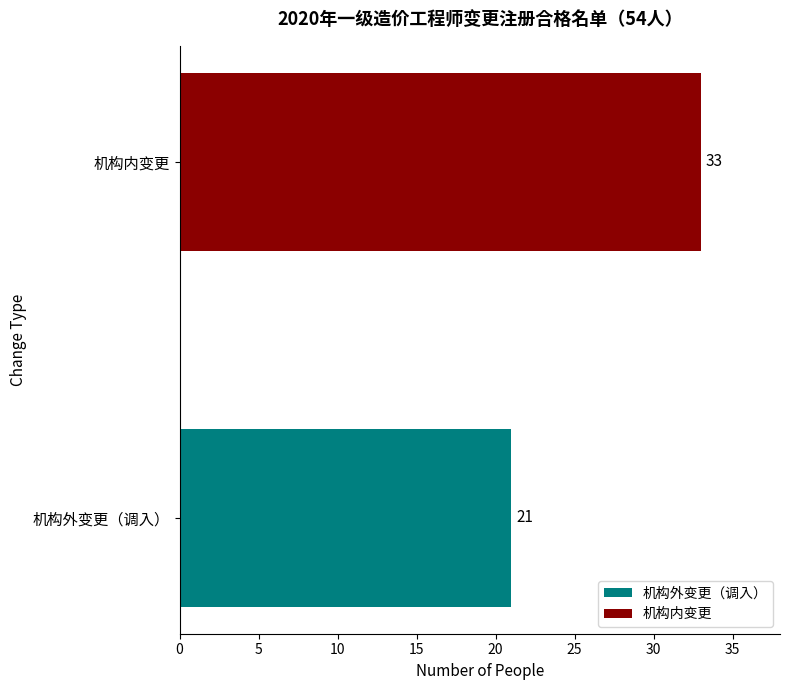

Approximately how many times larger is the value at 机构内变更 compared to 机构外变更（调入）?

1.6